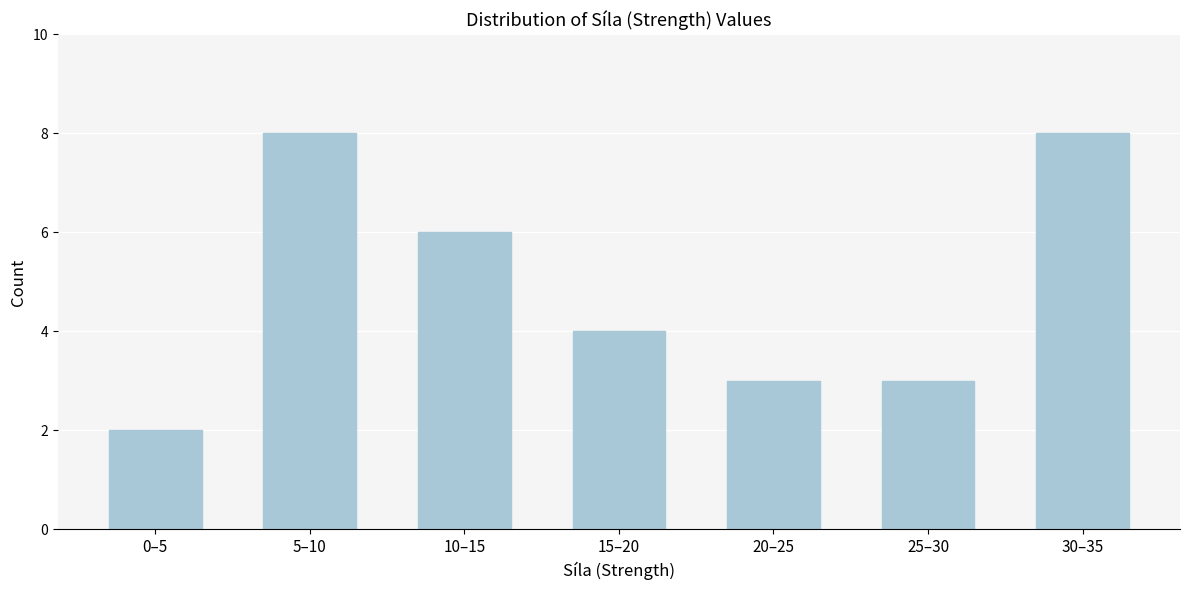

Reading left to right, what are all the values shown in this chart?

2	8	6	4	3	3	8